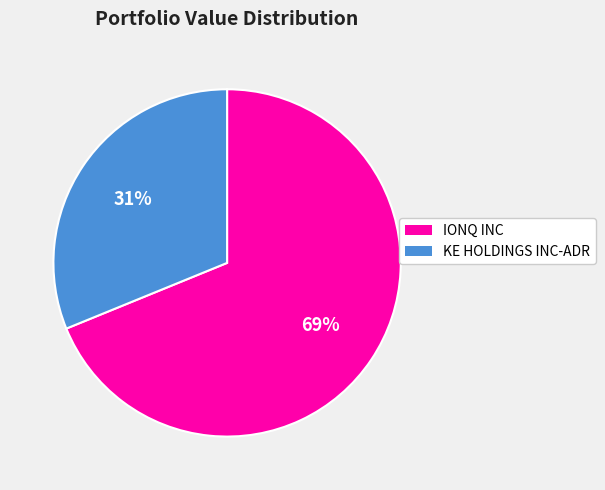

Is it true that IONQ INC is 69% of the pie?

True